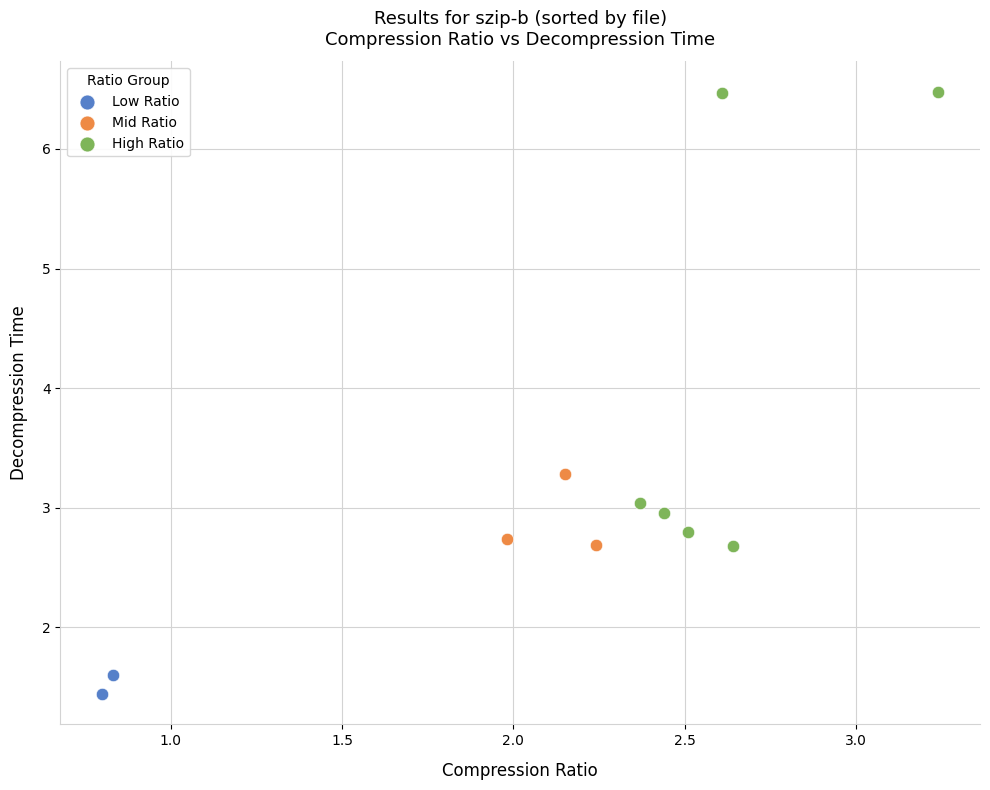

What are all the series names shown in the legend?

Low Ratio, Mid Ratio, High Ratio